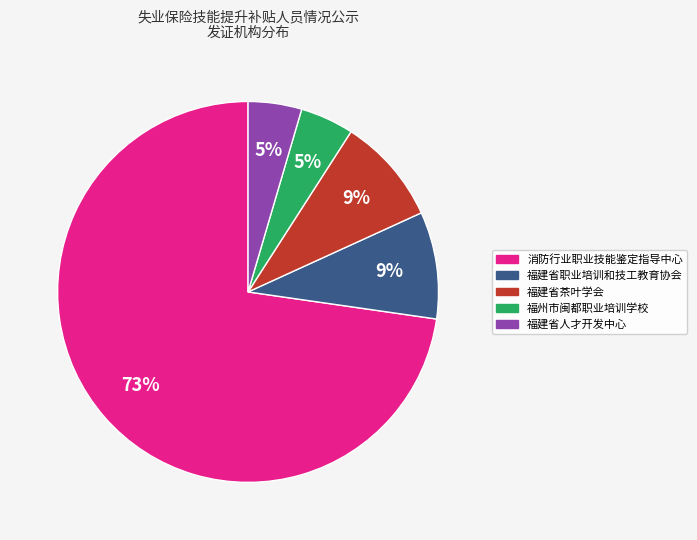

To the nearest percent, what portion does 福建省职业培训和技工教育协会 represent?

9%